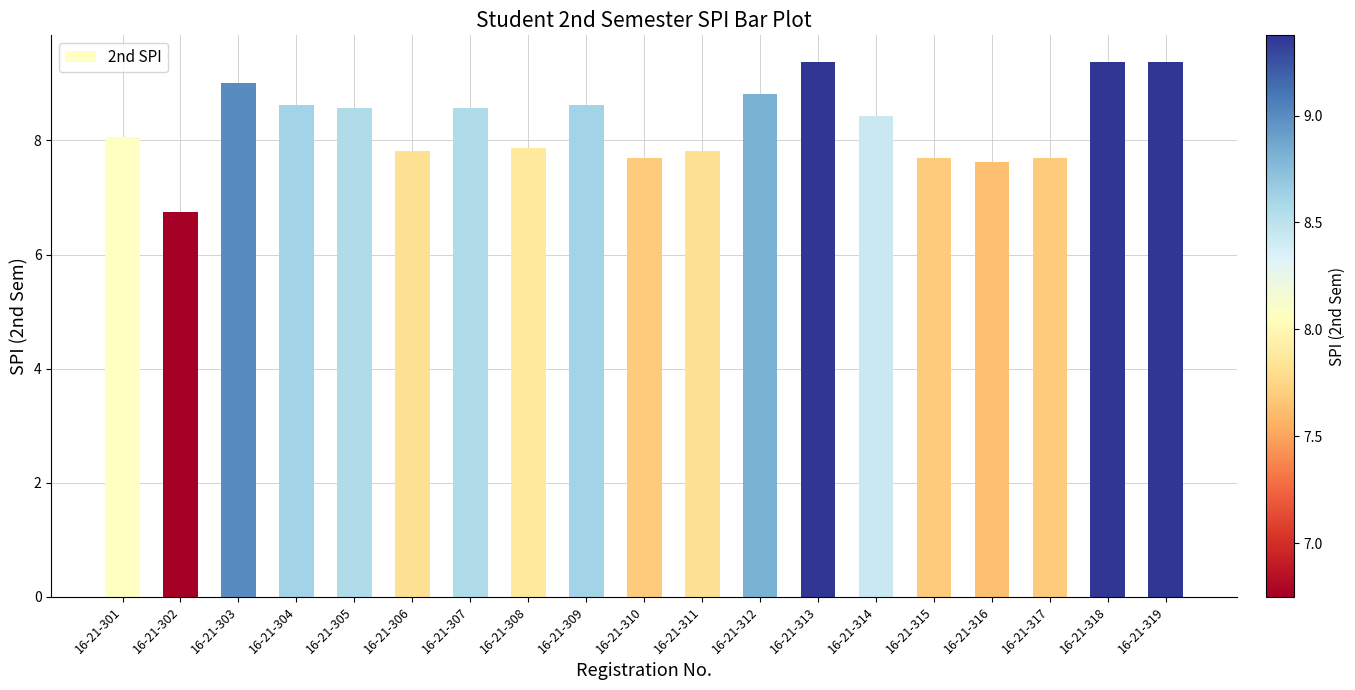

Is it true that the value at 16-21-317 is 7.7?

True